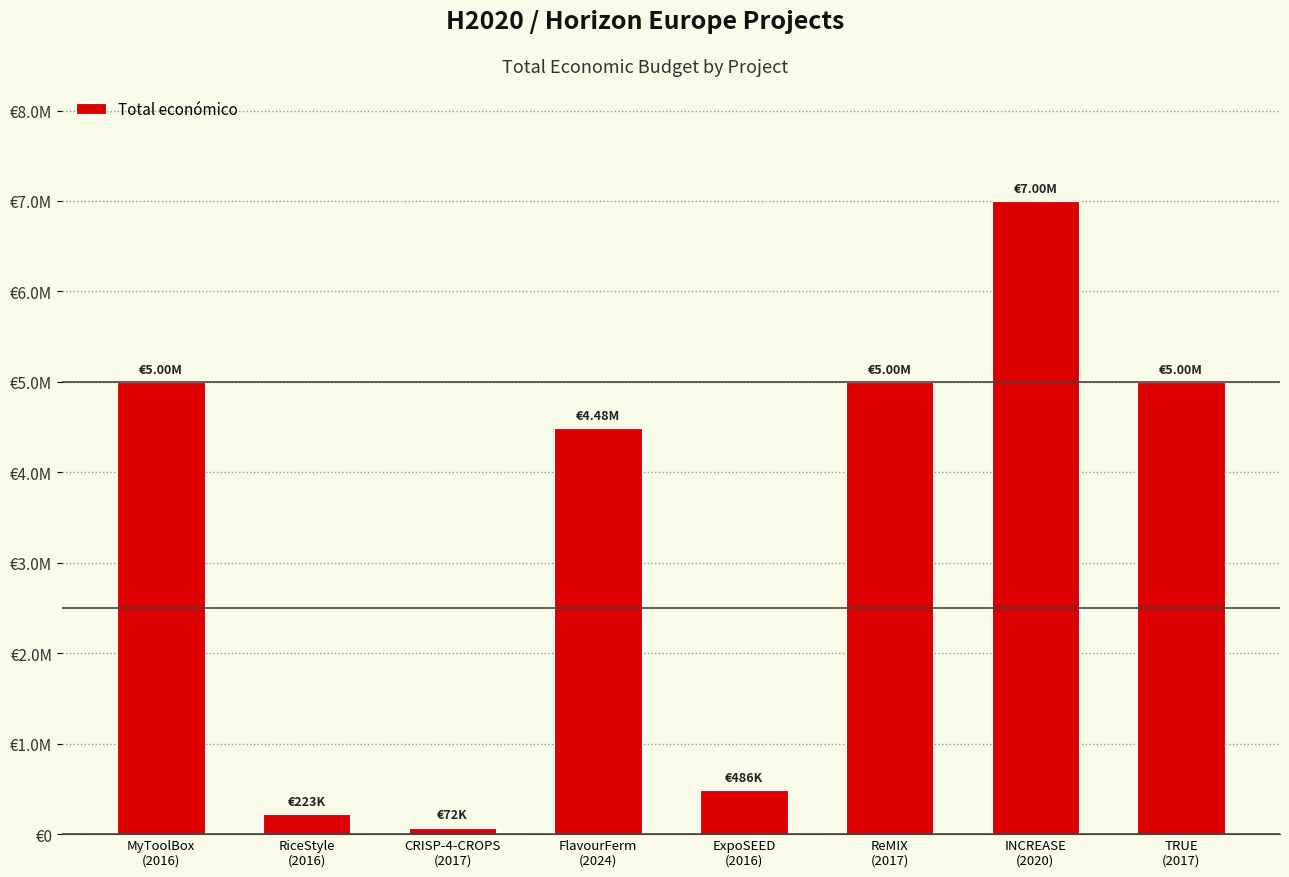

Does the chart contain any negative values?

No